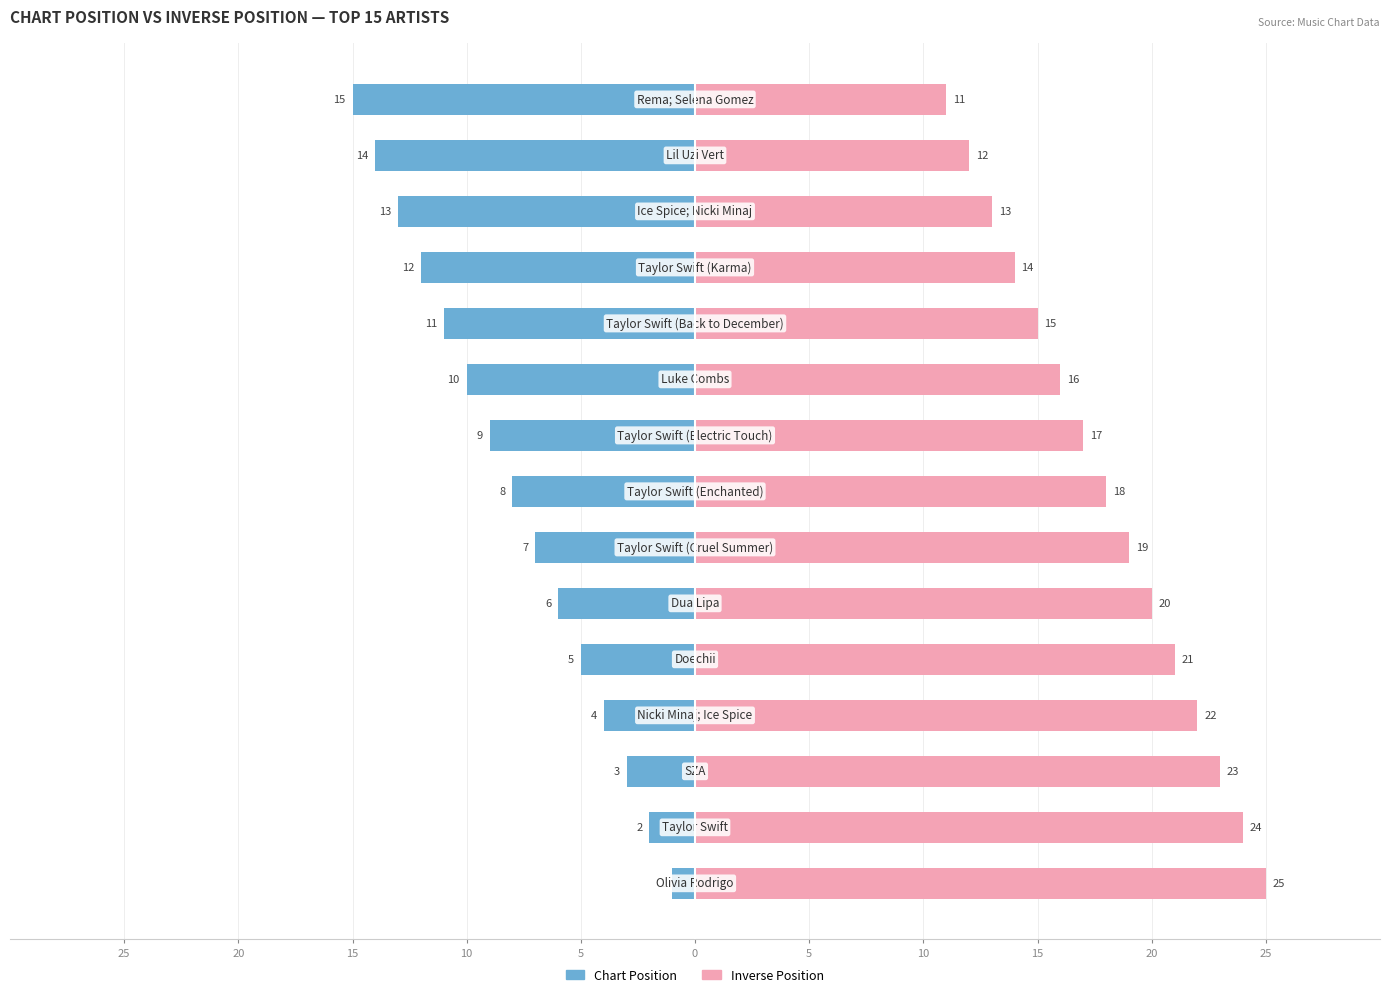

What is the average value of the Inverse Position series?

18